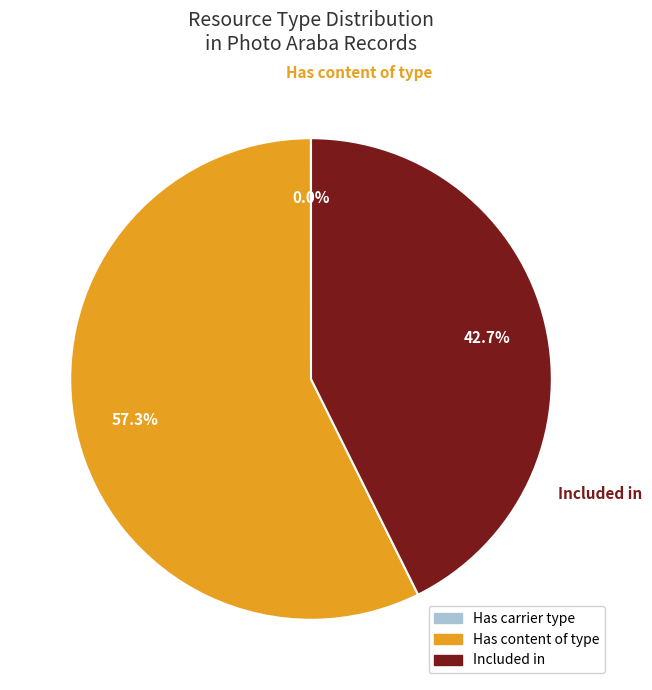

Is there any slice that represents more than half of the pie?

Yes